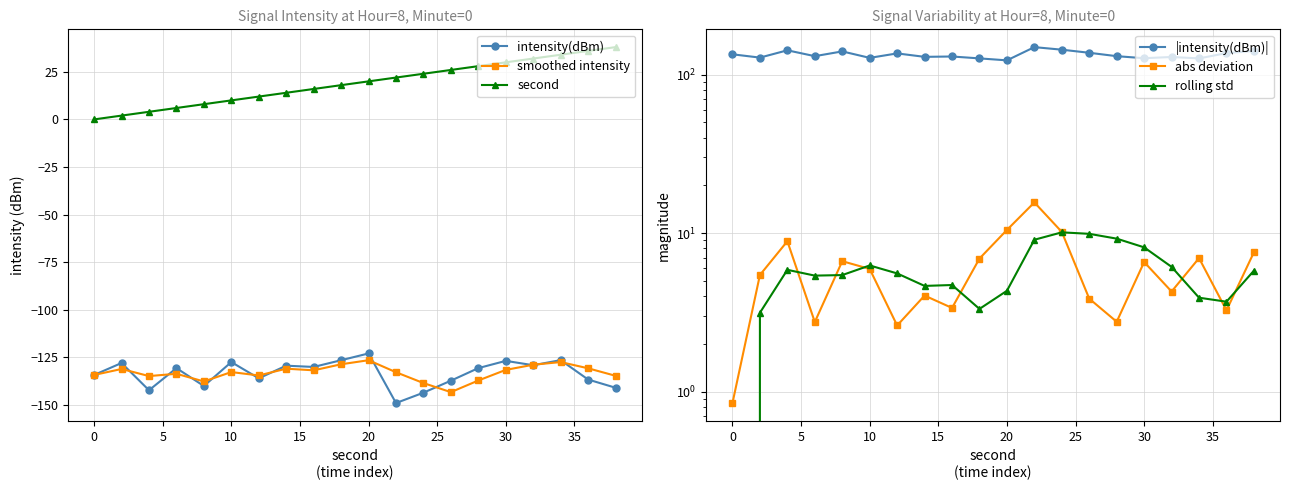

What is the minimum value for intensity(dBm)?

-149.1